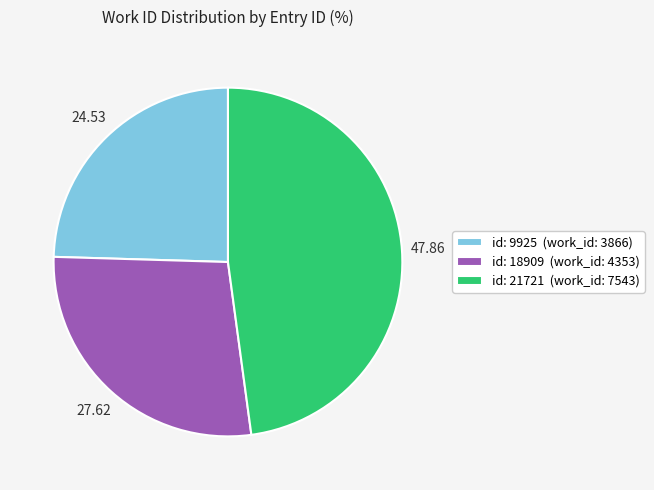

Rank the categories by value from highest to lowest.

id: 21721 (work_id: 7543), id: 18909 (work_id: 4353), id: 9925 (work_id: 3866)